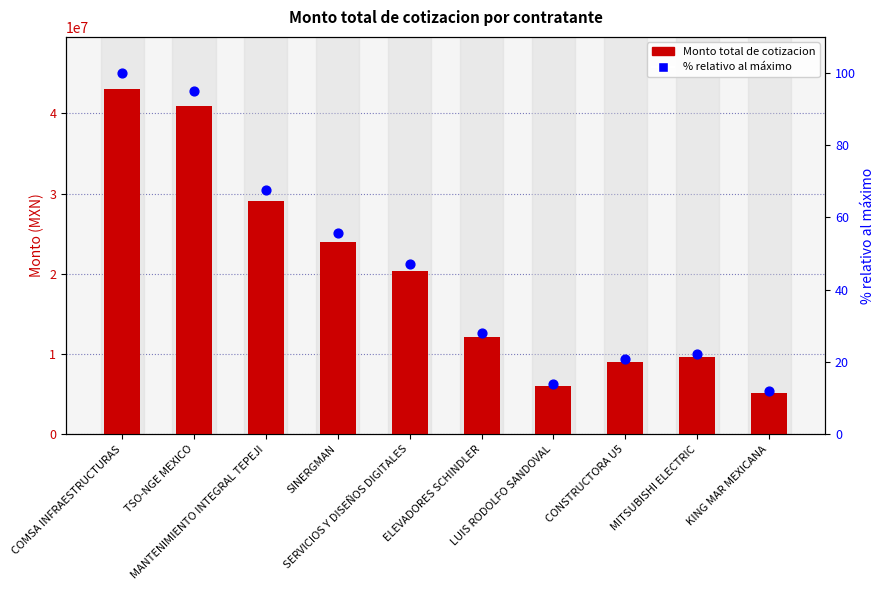

Is the value of Porcentaje relativo al maximo at MANTENIMIENTO INTEGRAL TEPEJI greater than the value of Monto total de cotizacion at MANTENIMIENTO INTEGRAL TEPEJI?

No